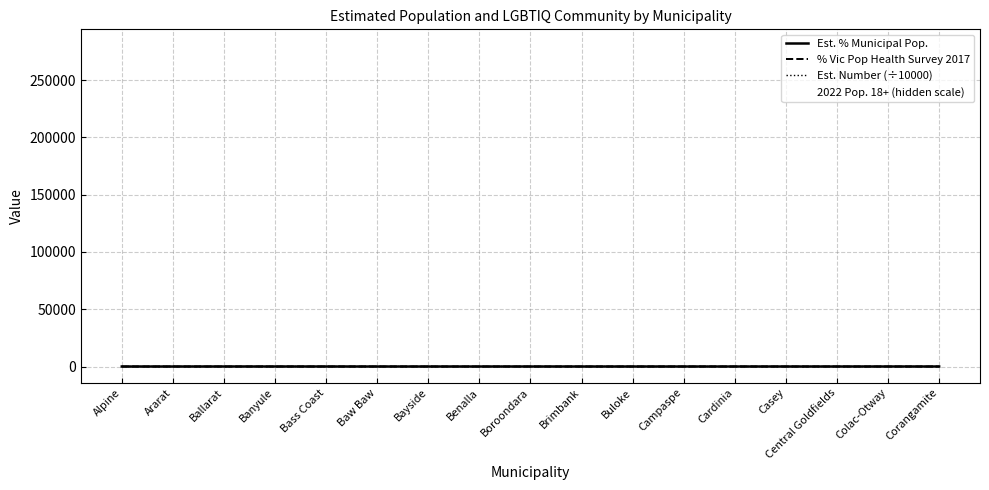

What is the difference between the maximum and minimum values in the Est. Number (÷10000) series?

3.9